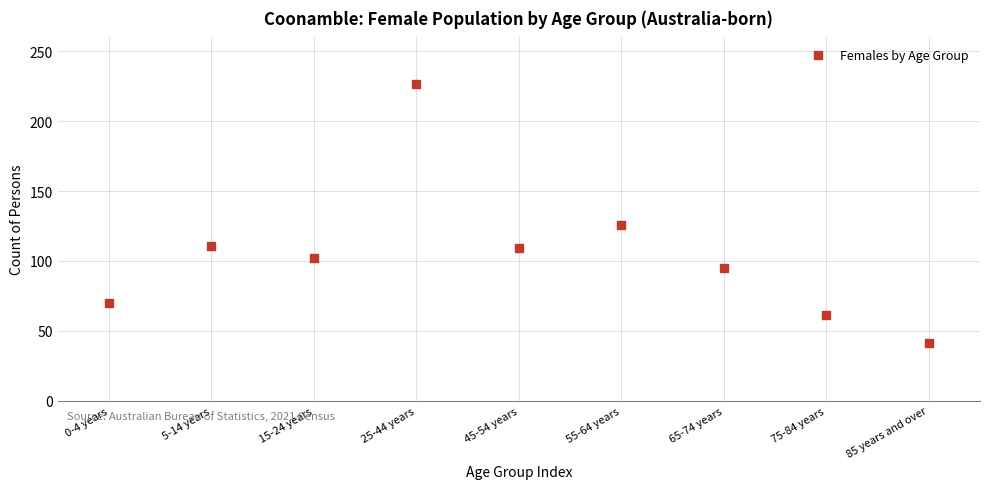

What is the range of Y values (max minus min)?

186